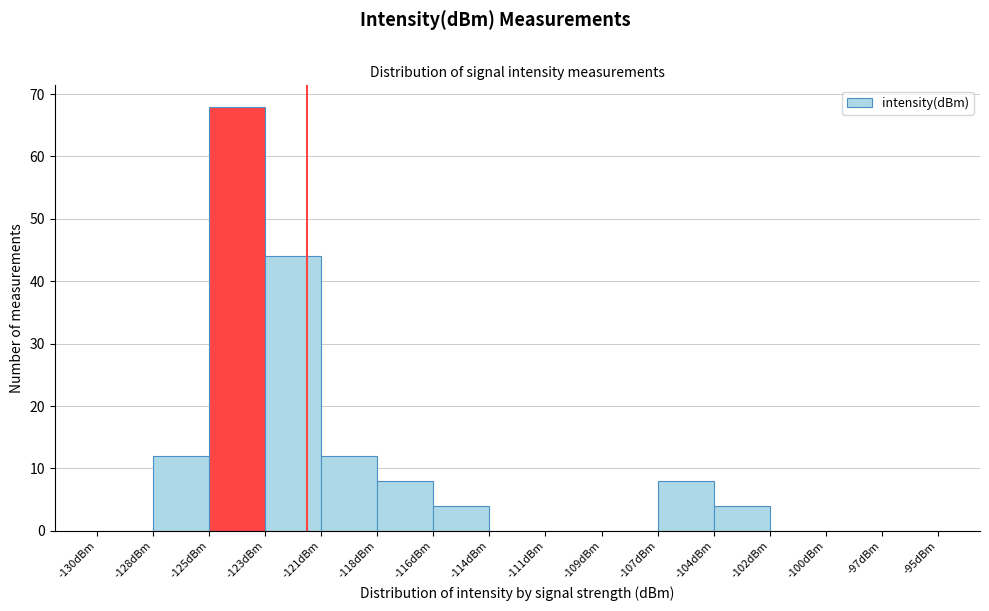

Over which range of the x-axis is the bar tallest?

-125.5 to -123.0